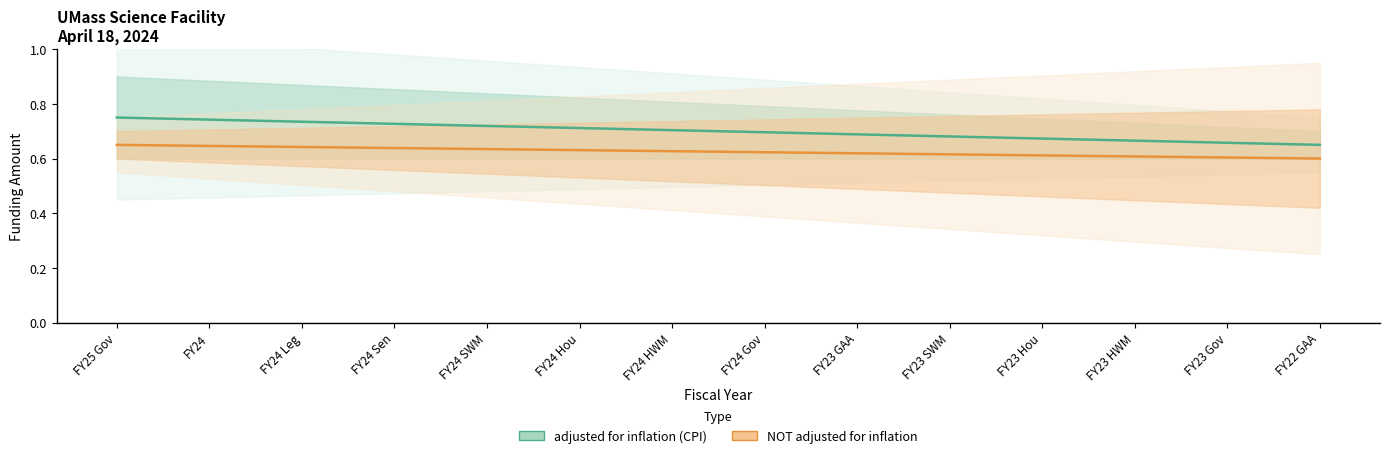

How many lines are shown in the chart?

2